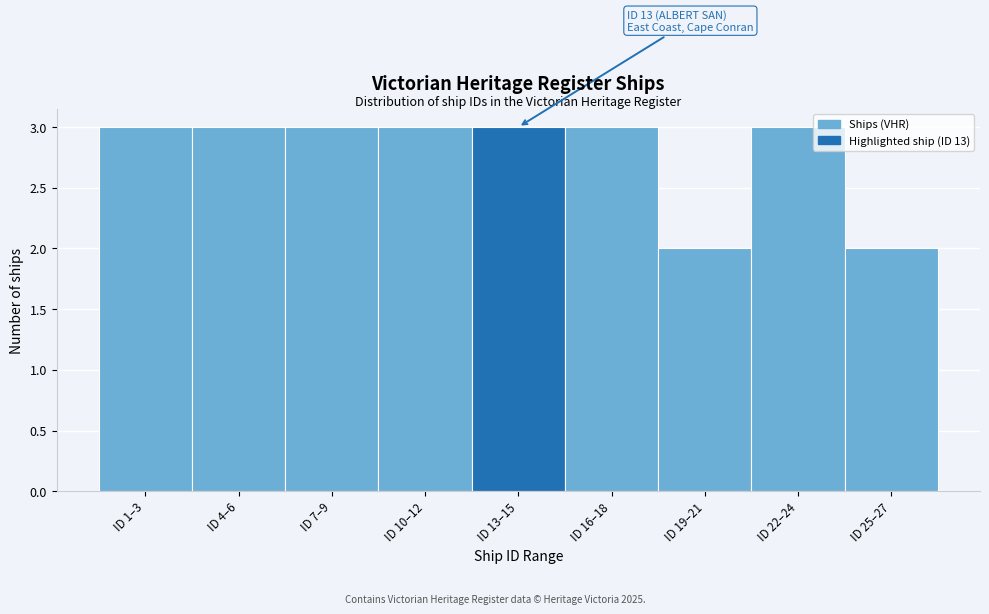

Reading left to right, transcribe all the data shown in this chart.

ID 1–3=3	ID 4–6=3	ID 7–9=3	ID 10–12=3	ID 13–15=3	ID 16–18=3	ID 19–21=2	ID 22–24=3	ID 25–27=2